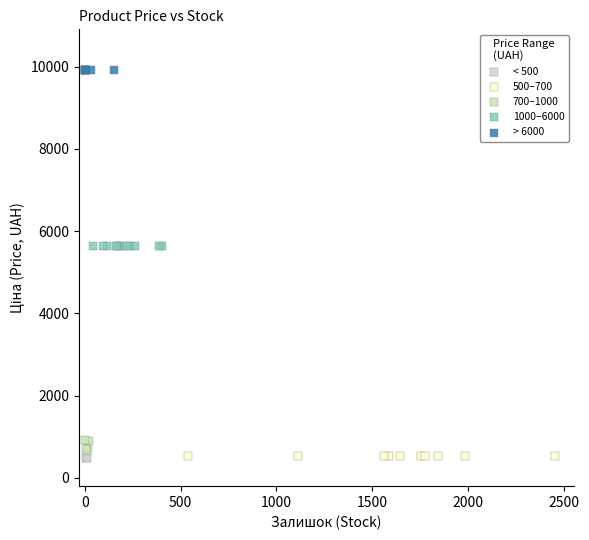

What are all the series names shown in the legend?

< 500, 500–700, 700–1000, 1000–6000, > 6000